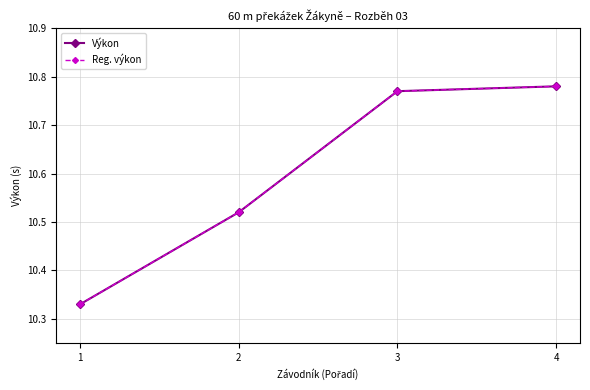

Does the chart have visible grid lines?

Yes